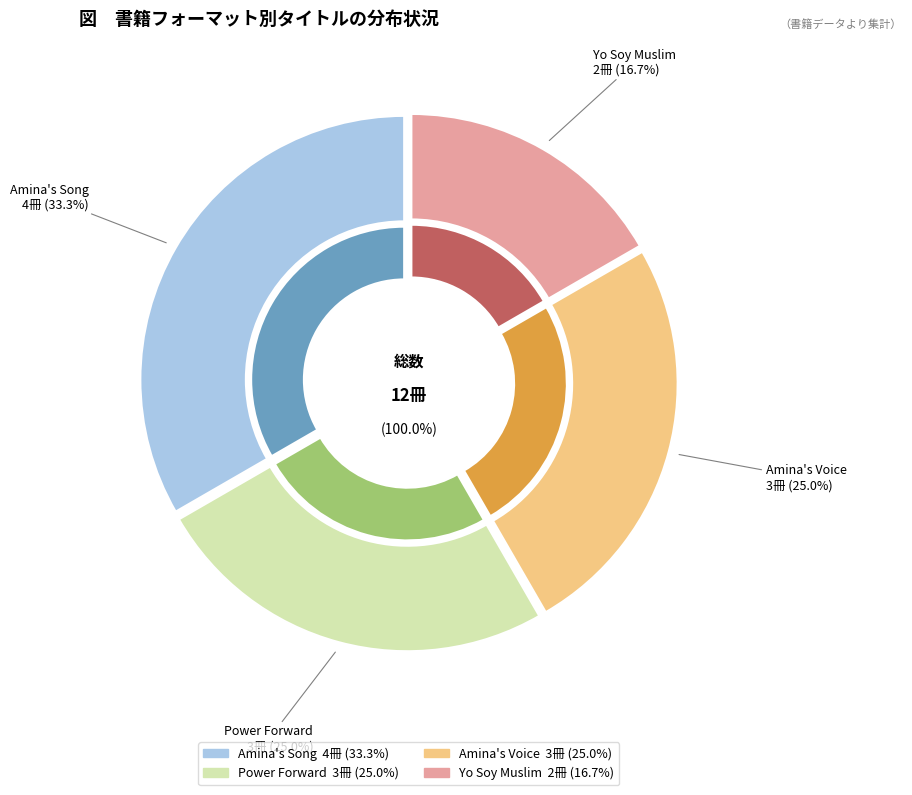

Does Amina's Voice account for over 50% of the chart?

No